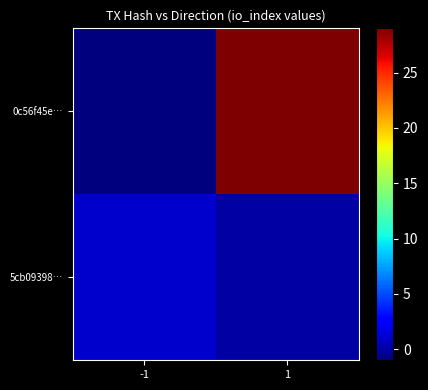

Between -1 and 1, which series saw the biggest shift?

0c56f45e…